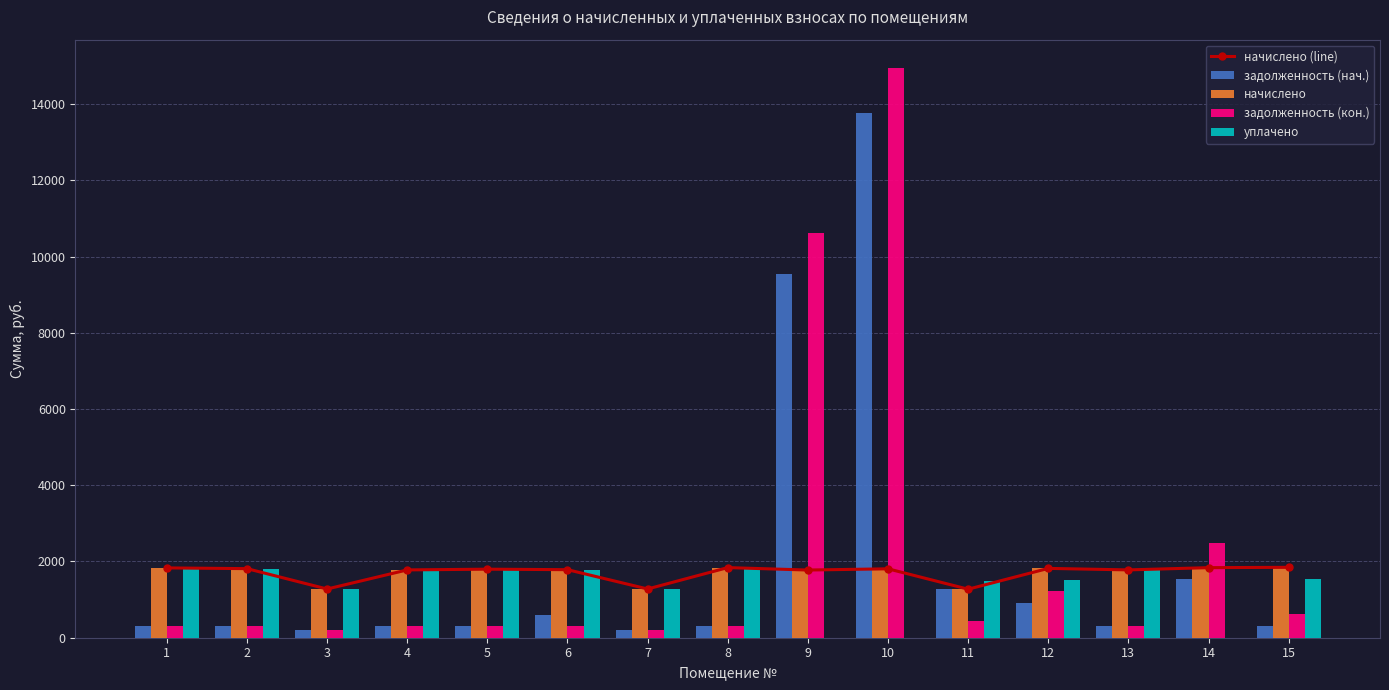

Reading right to left, extract all data points from this chart.

начислено (line): 1846.8	1838.2	1779.4	1818.7	1273.1	1807.9	1775.5	1839.5	1278.7	1785.0	1798.4	1779.0	1277.9	1812.2	1831.7
задолженность (нач.): 307.8	1539.8	296.6	911.1	1283.8	13773.4	9552.5	306.6	213.1	595.0	299.7	296.5	214.8	302.0	305.3
начислено: 1846.8	1838.2	1779.4	1818.7	1273.1	1807.9	1775.5	1839.5	1278.7	1785.0	1798.4	1779.0	1277.9	1812.2	1831.7
задолженность (кон.): 615.6	2487.8	296.6	1216.3	429.9	14941.9	10620.3	306.6	213.1	297.5	299.7	296.5	213.0	302.0	305.3
уплачено: 1539.0	0.0	1779.4	1517.1	1485.3	0.0	0.0	1839.5	1278.7	1785.0	1798.4	1779.0	1277.9	1812.2	1831.7